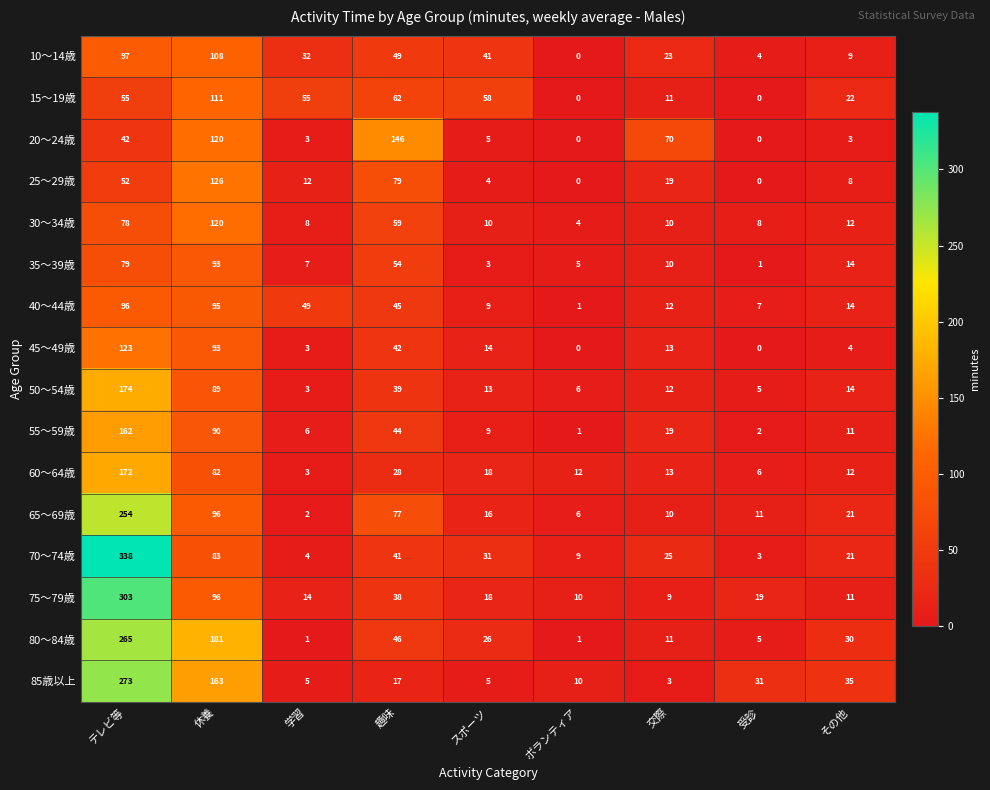

Which series has the widest spread of values?

70～74歳